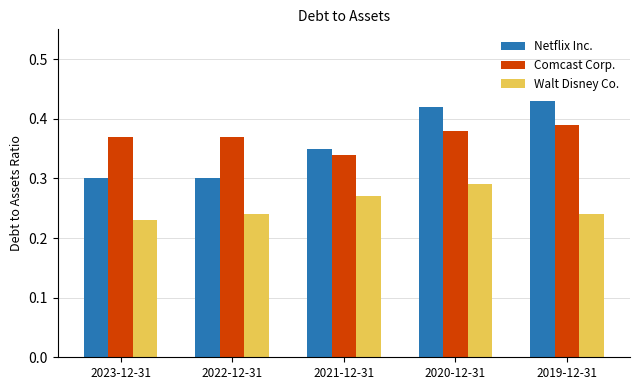

Does the chart contain any negative values?

No